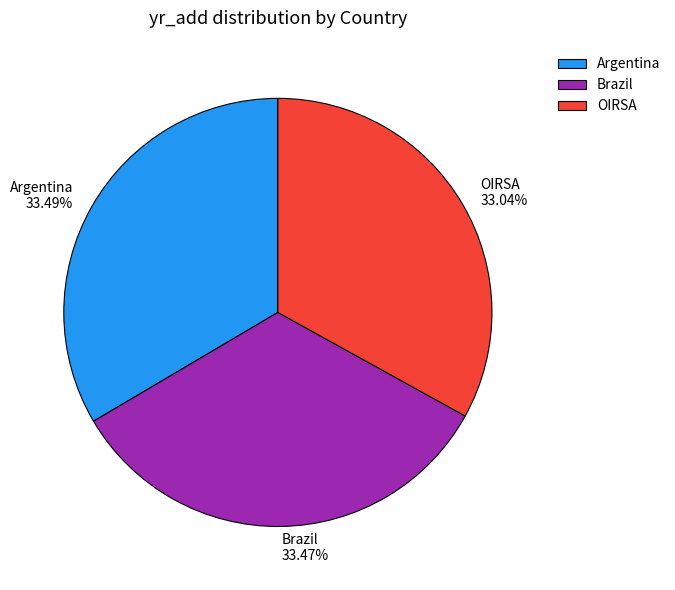

To the nearest percent, what is the average slice percentage?

33%